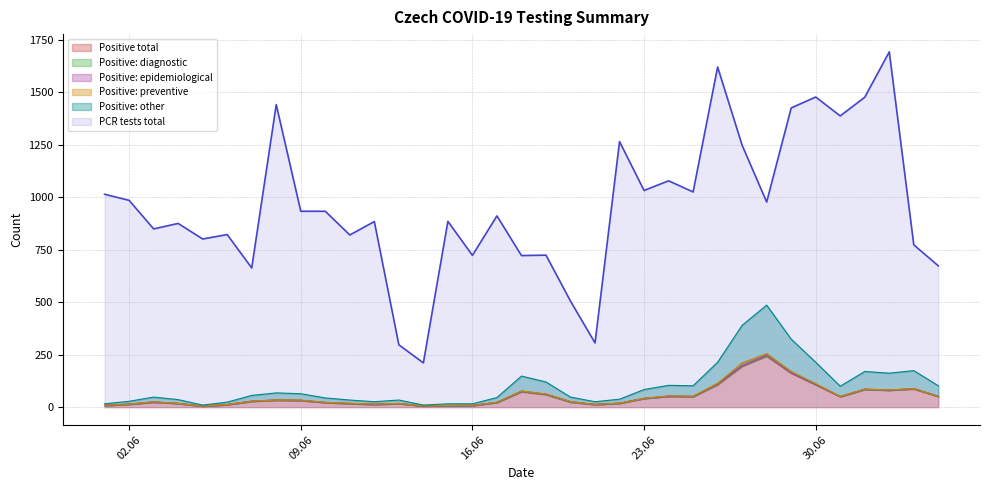

What is the minimum value shown in the chart?

5